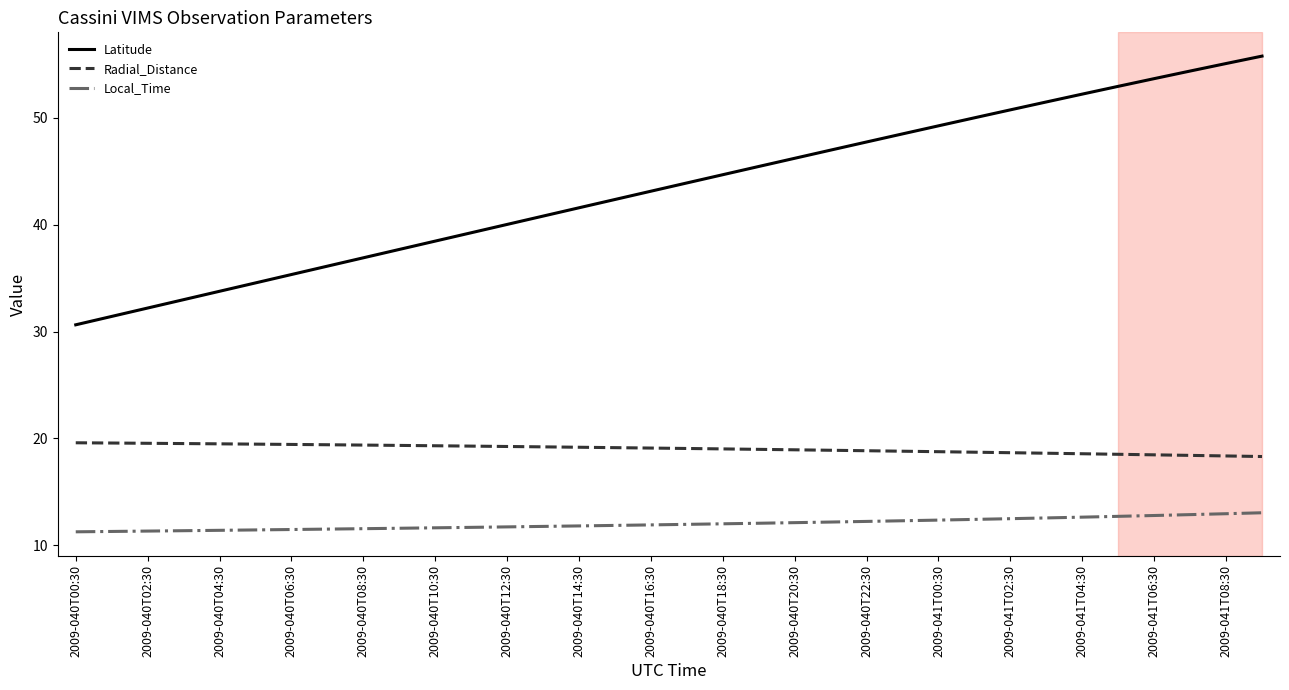

Which series has the largest range (max minus min)?

Latitude